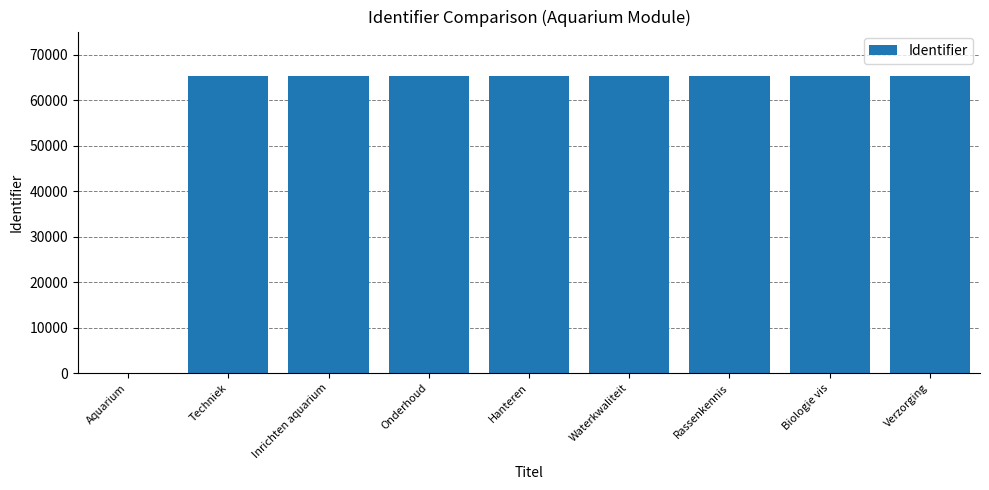

What is the change in value from Aquarium to Inrichten aquarium?

+65287